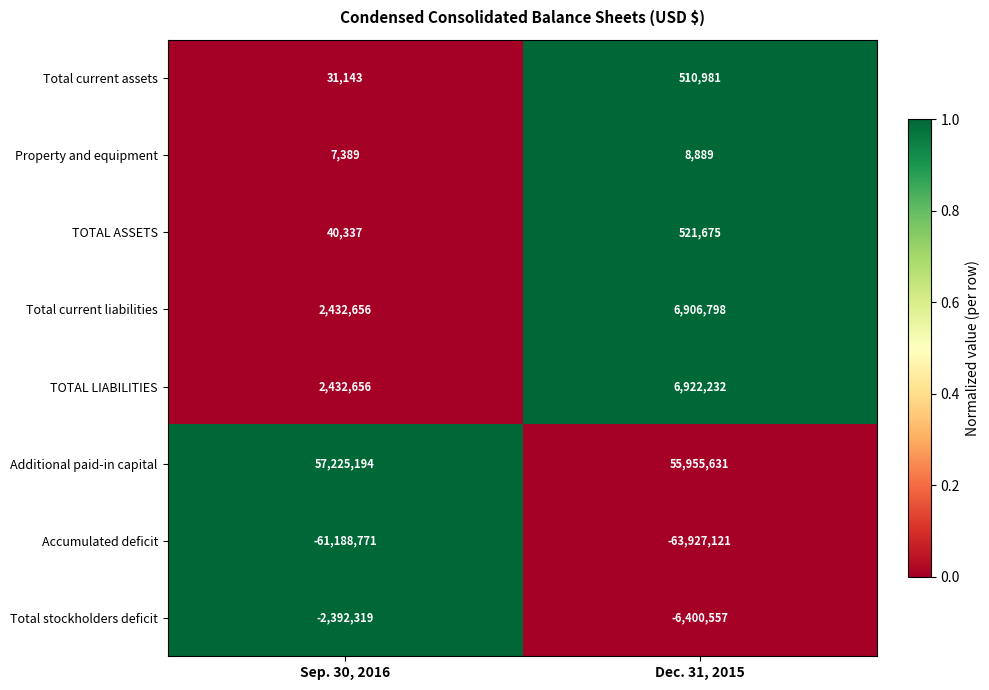

How many distinct data groups are displayed?

8